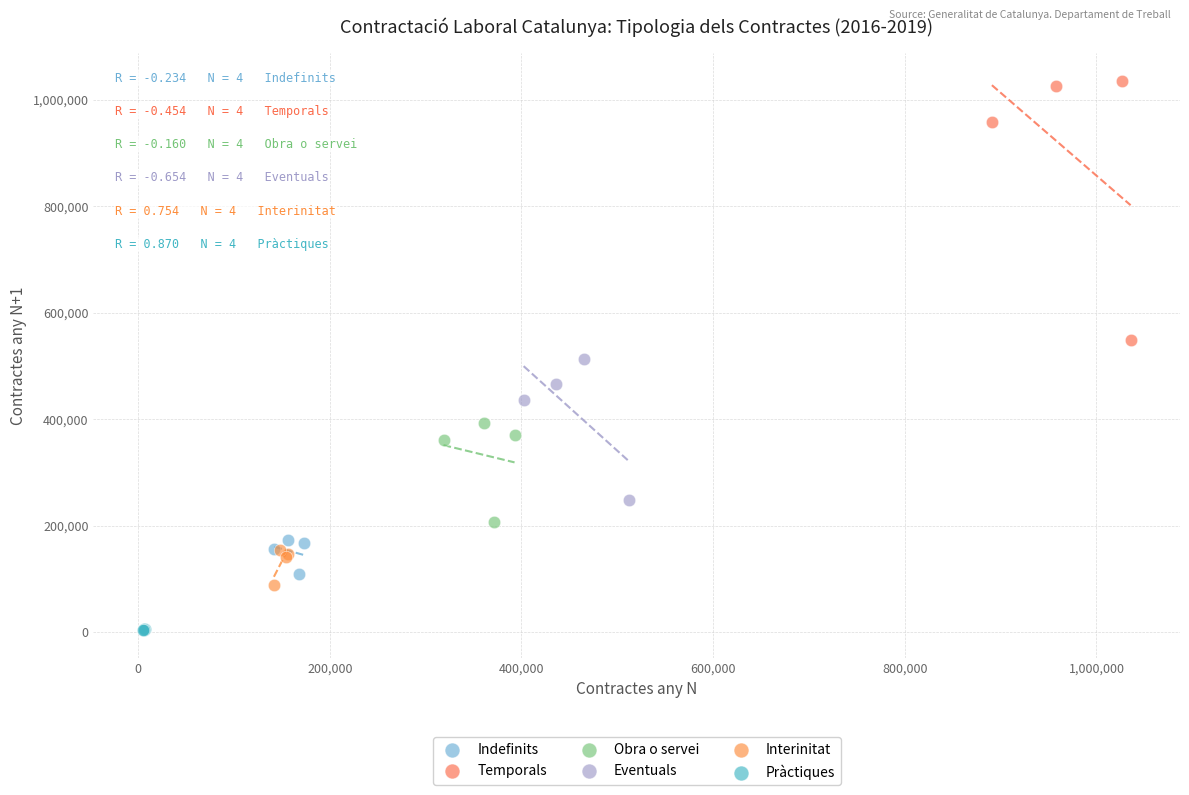

Which series contains the highest Y value?

Temporals